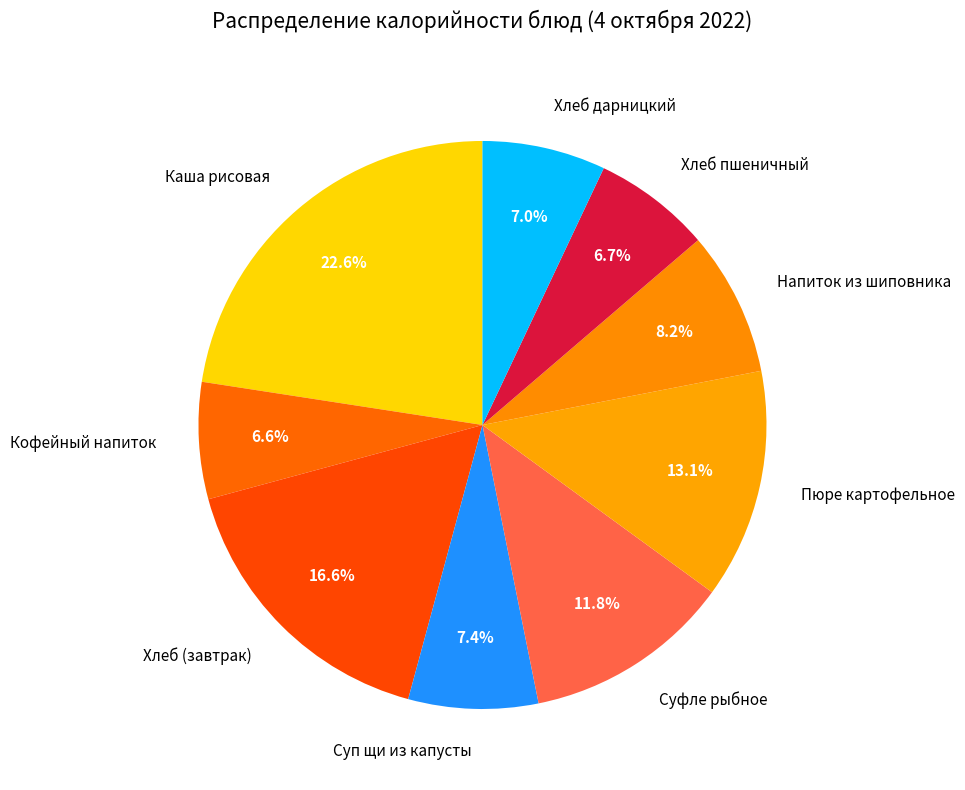

How much of the chart is everything except Каша рисовая?

77.4%